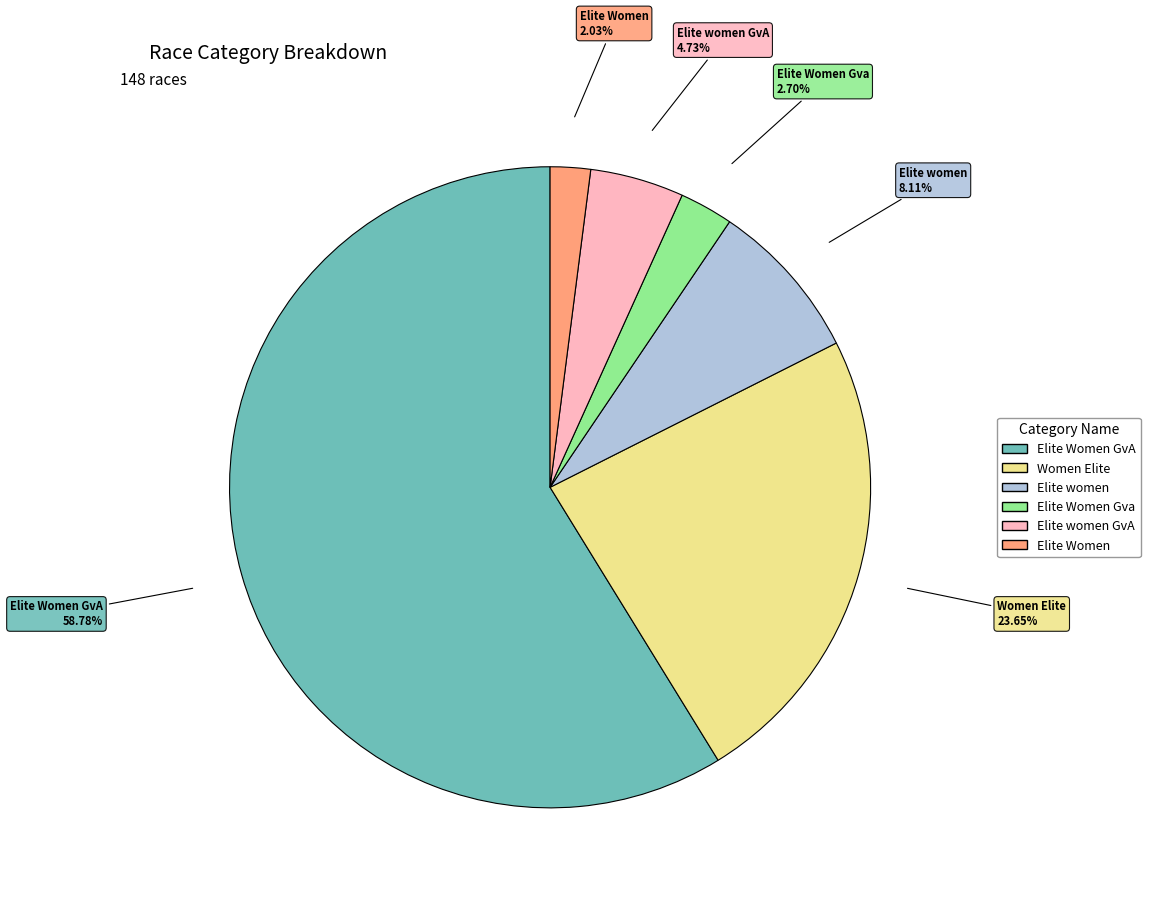

Do Elite Women Gva and Elite women GvA together represent more than half of the pie?

No